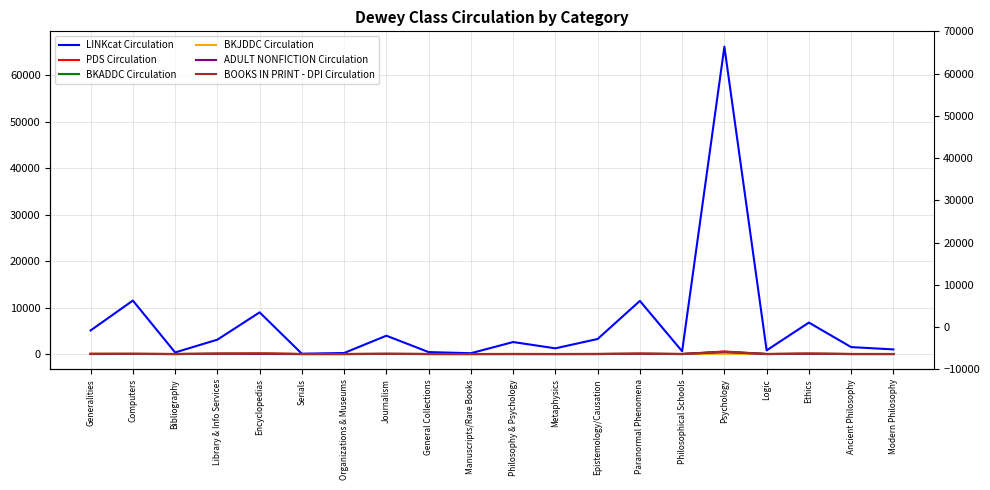

The value of BKJDDC Circulation at Epistemology/Causation is 0. True or false?

True